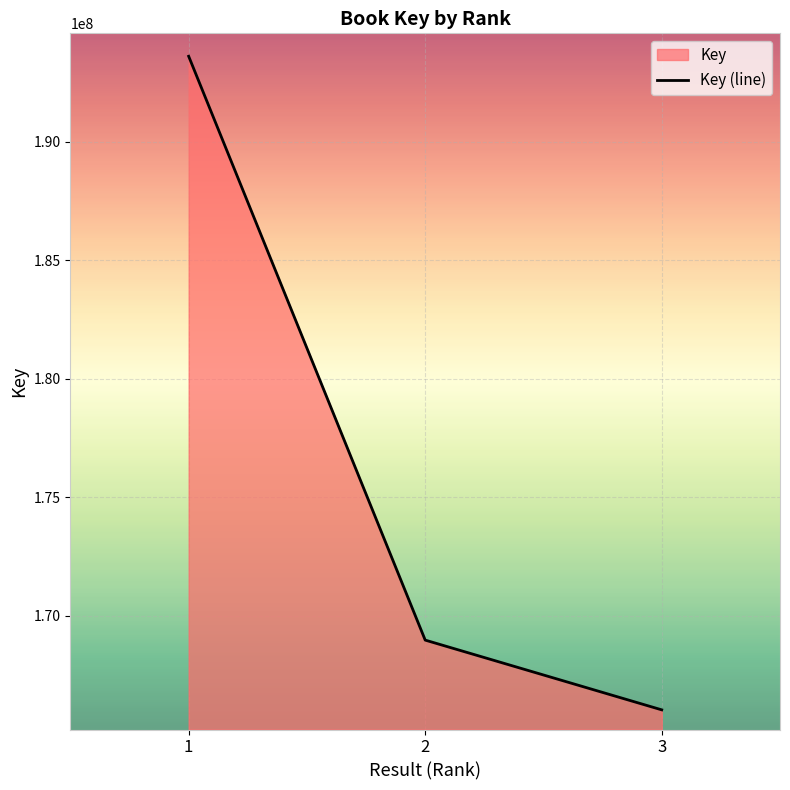

What is the difference between the maximum and minimum values?

27582311